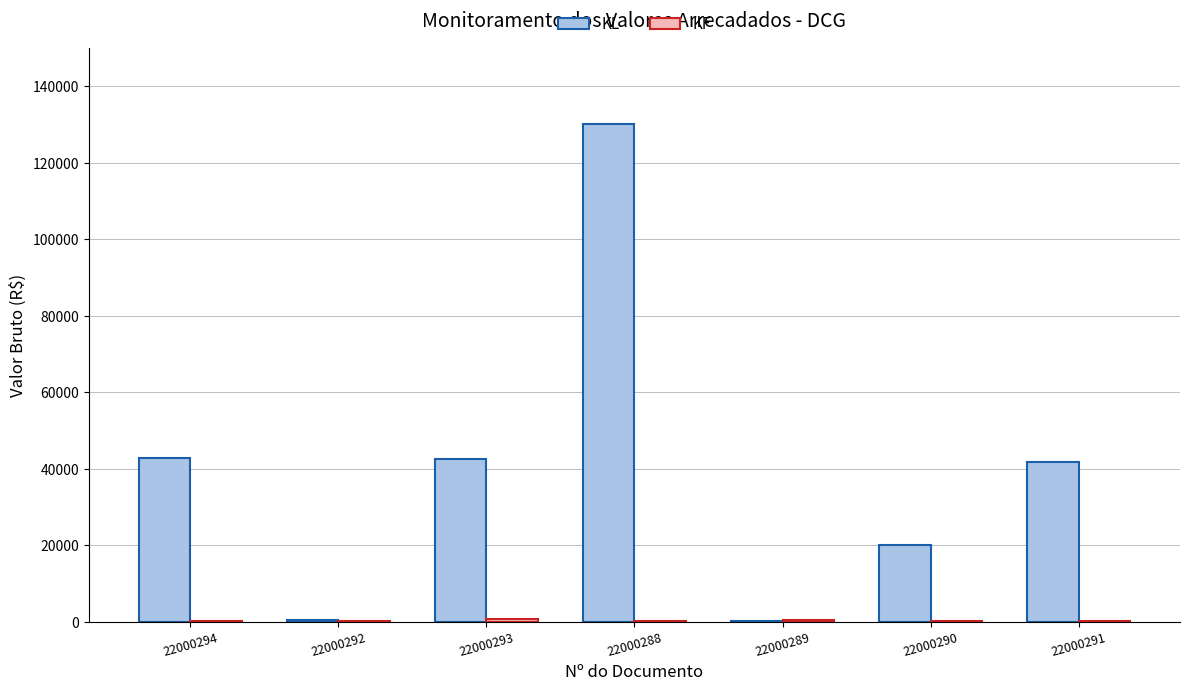

True or false: KL has a value of 42877.0 at 22000294.

True